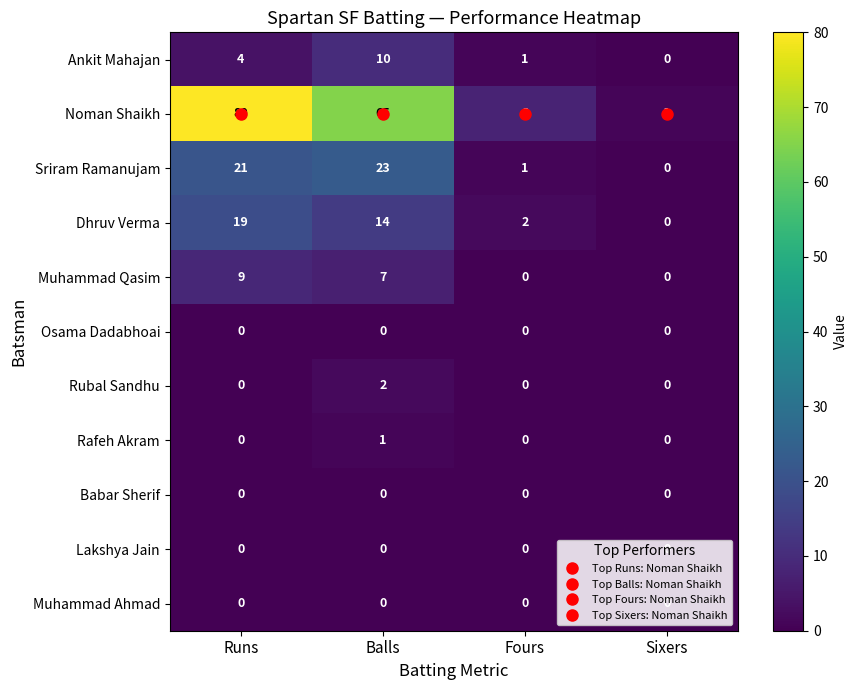

Which series has the widest spread of values?

Noman Shaikh